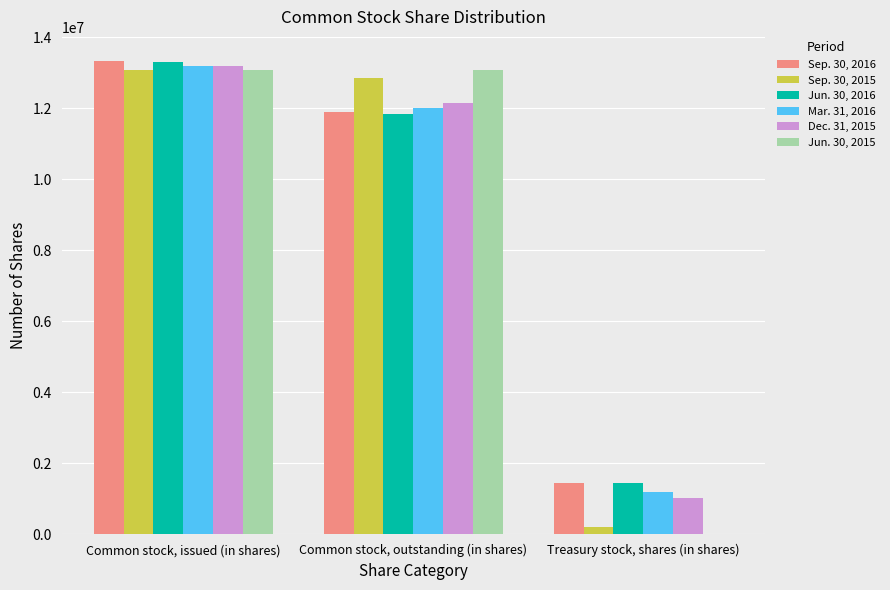

At which category is the sum across all series the highest?

Common stock, issued (in shares)